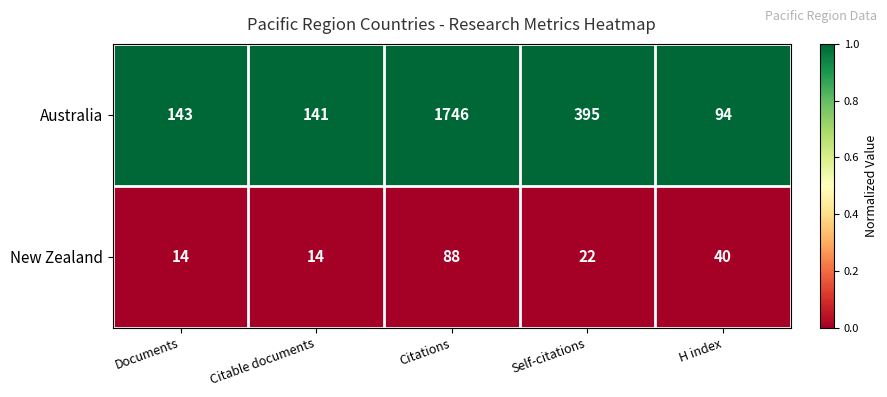

Reading left to right, extract all data points from this chart.

Australia: Documents=143	Citable documents=141	Citations=1746	Self-citations=395	H index=94
New Zealand: Documents=14	Citable documents=14	Citations=88	Self-citations=22	H index=40